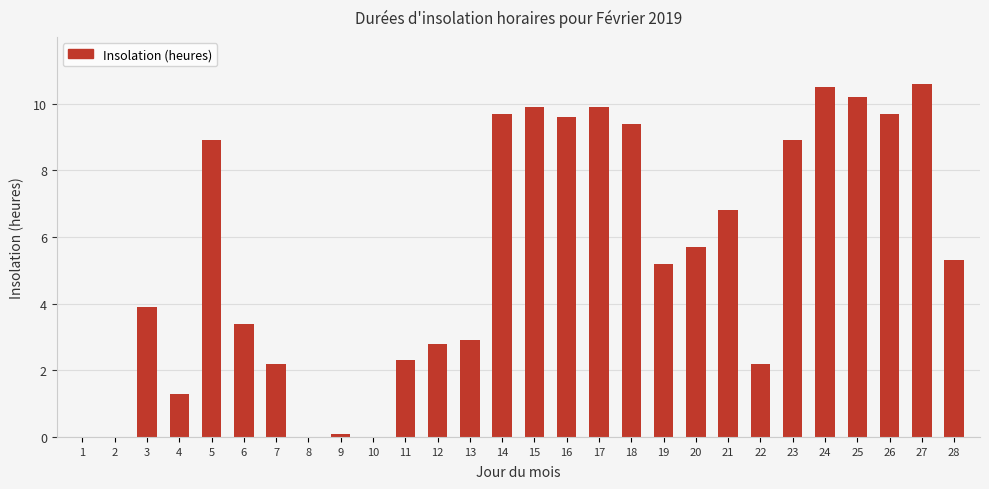

What is the sum of all values?

151.4